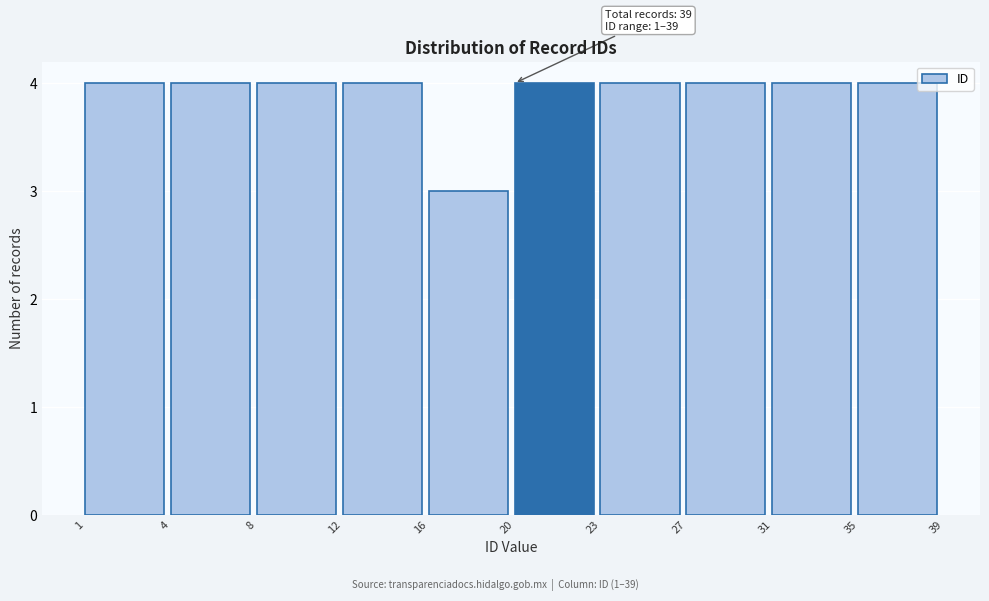

Reading left to right, what are all the values shown in this chart?

4	4	4	4	3	4	4	4	4	4